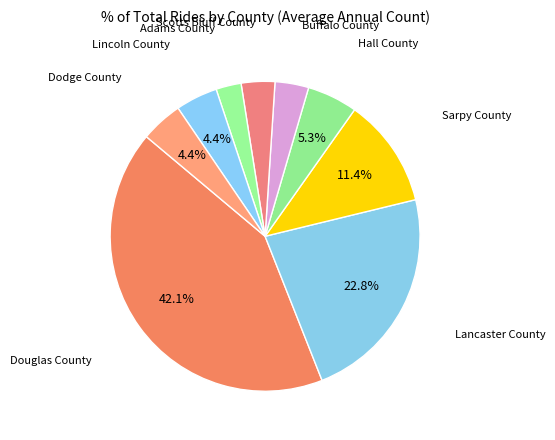

To the nearest percent, what is the average slice percentage?

11%